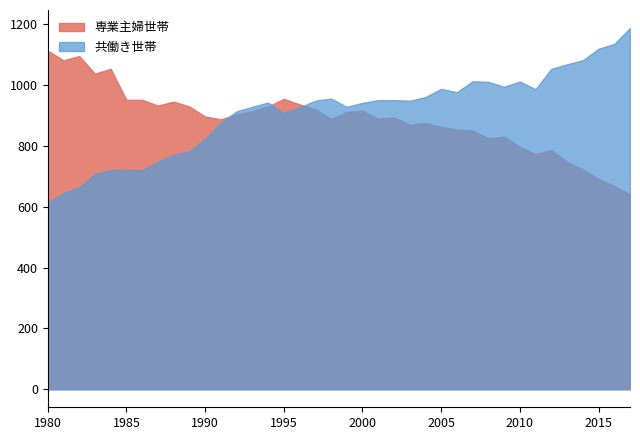

True or false: 専業主婦世帯 has more than 1 interior local peaks.

True